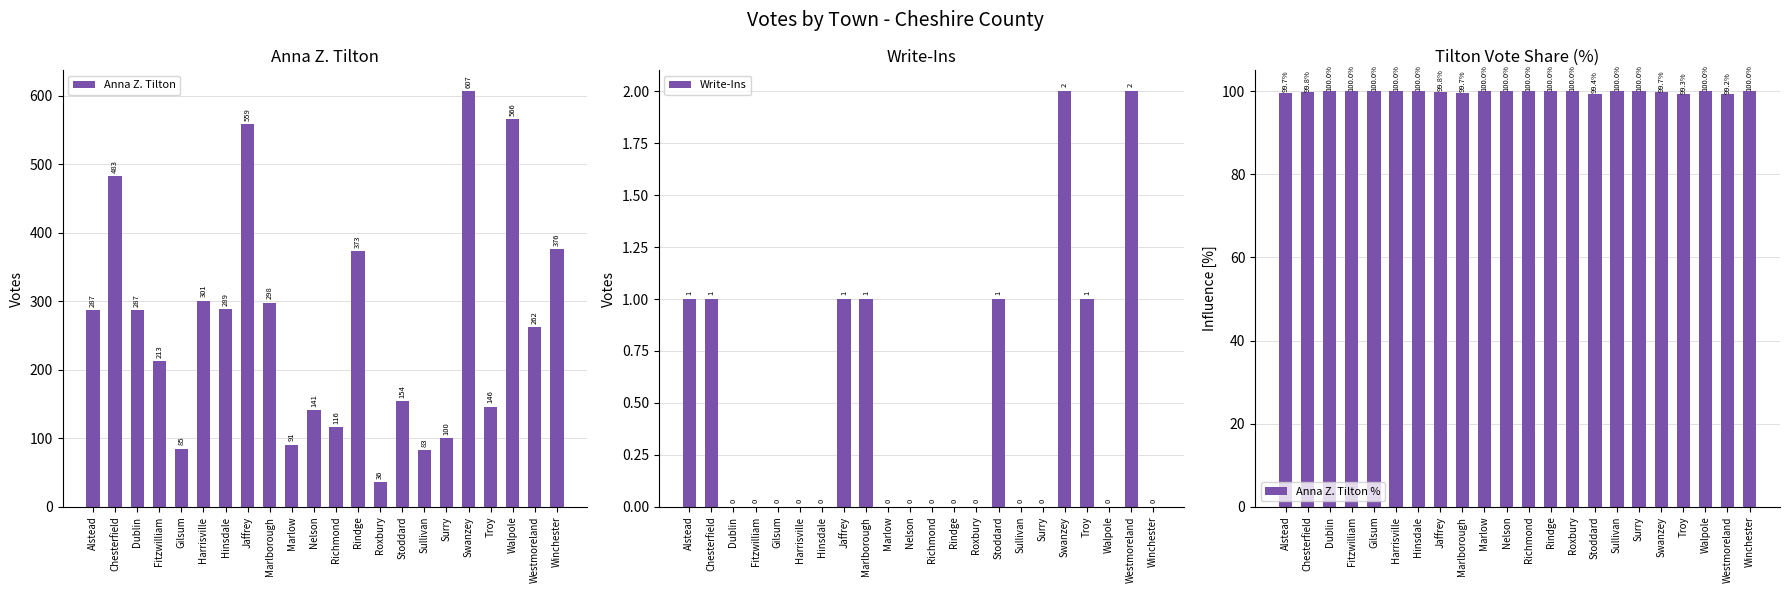

What is the sum of the Anna Z. Tilton % values at Gilsum and Marlborough?

199.7